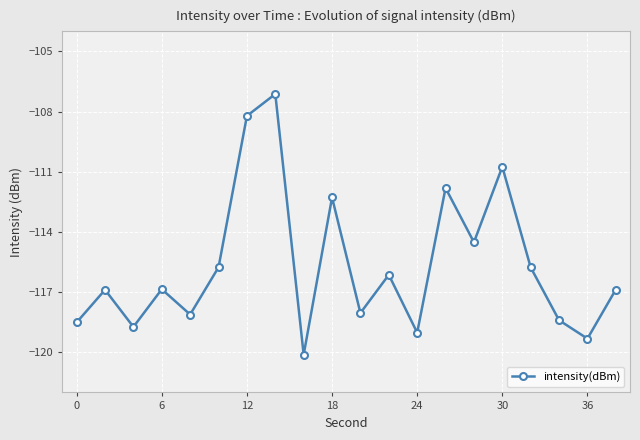

What is the sum of all values?

-2313.2